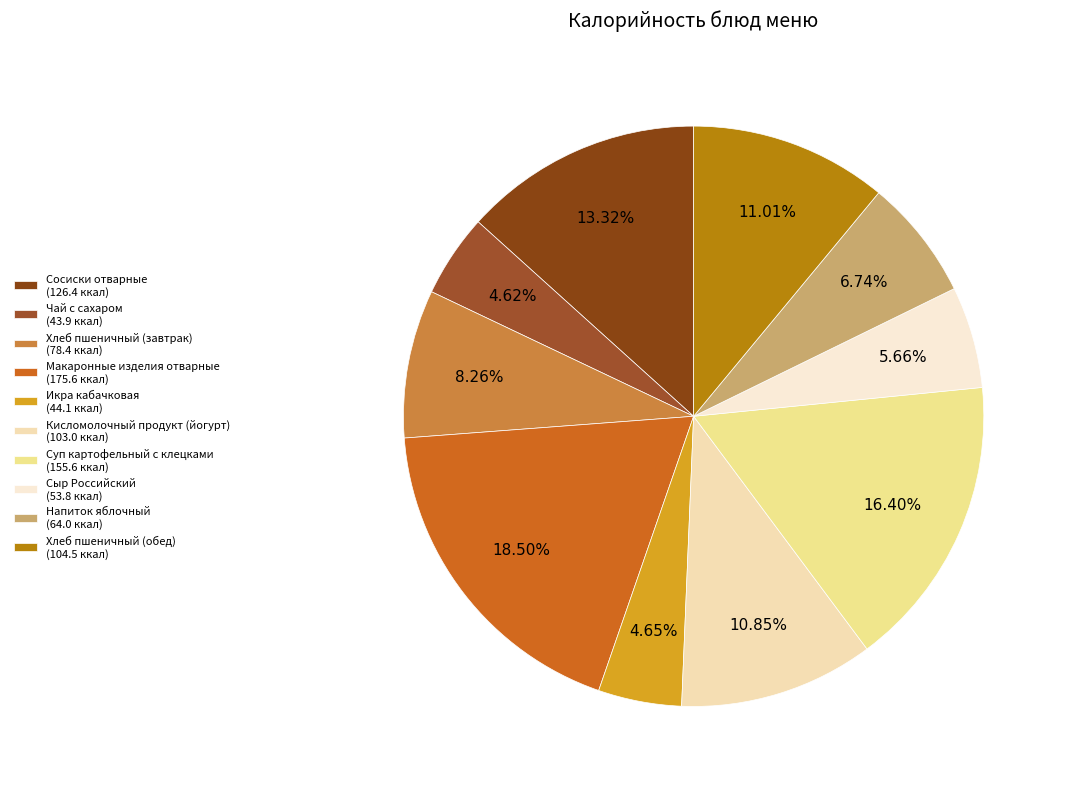

What is the largest slice in the pie chart?

Макаронные изделия отварные